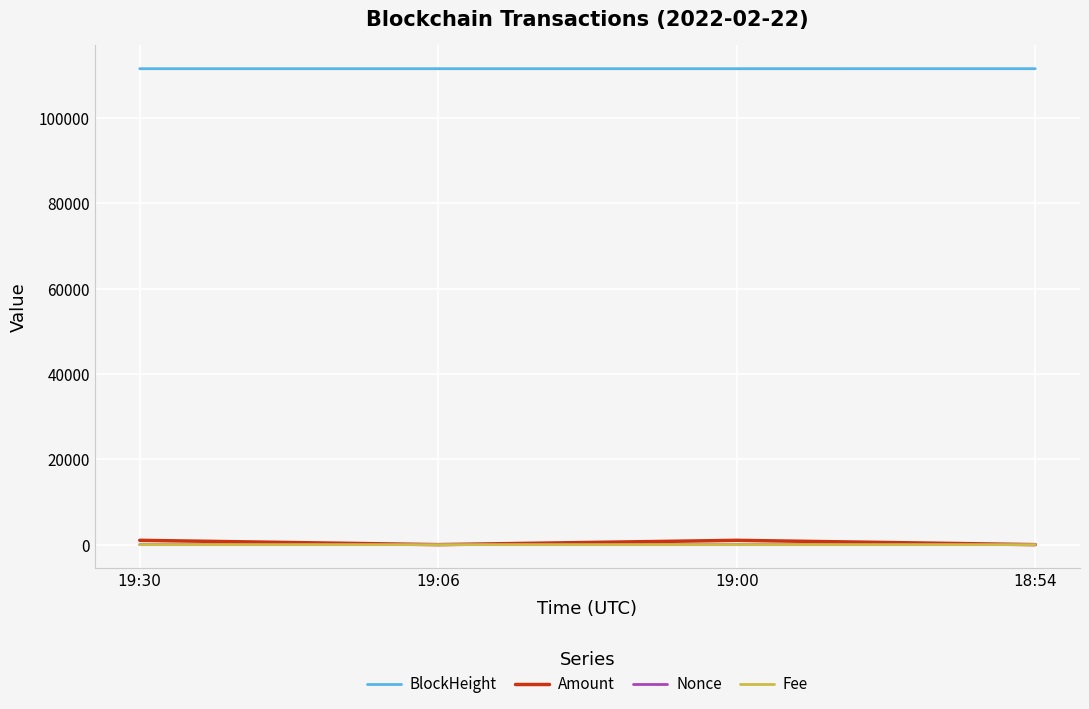

The value of BlockHeight at 19:06 is 41326.1. True or false?

False